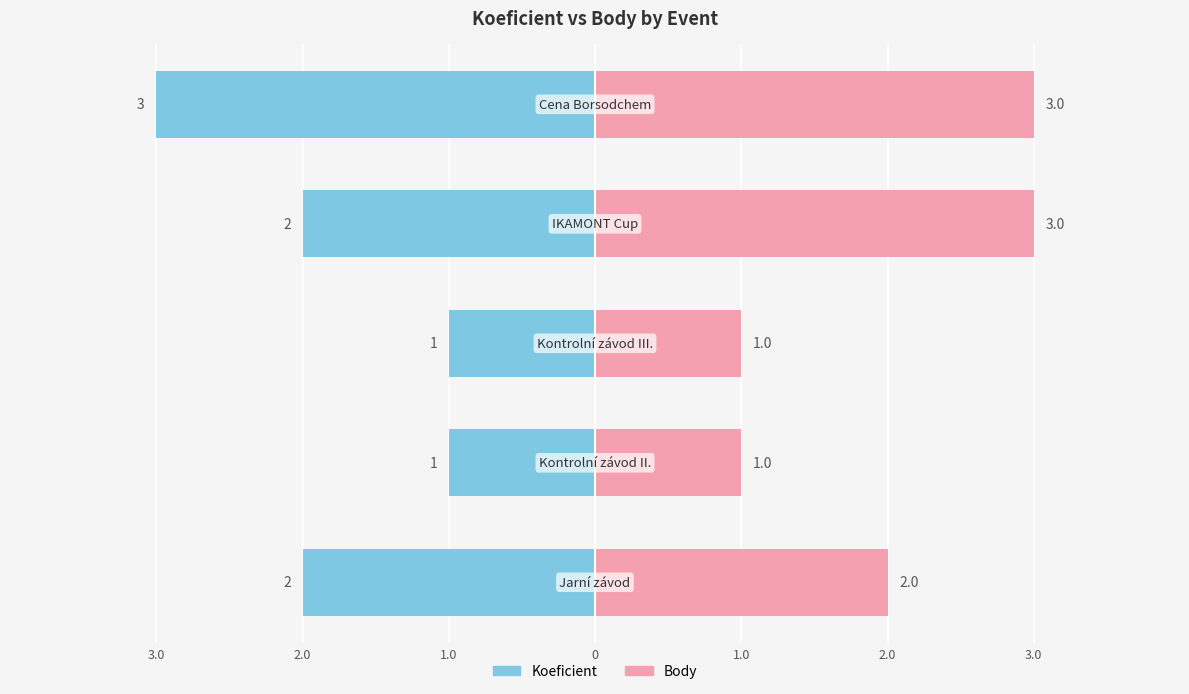

How many bars are there in total?

10